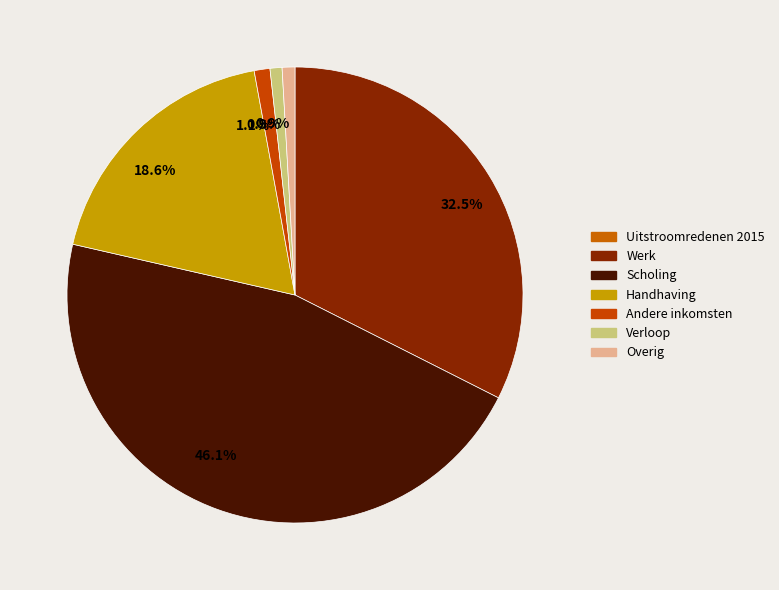

Count the number of slices in the pie.

6